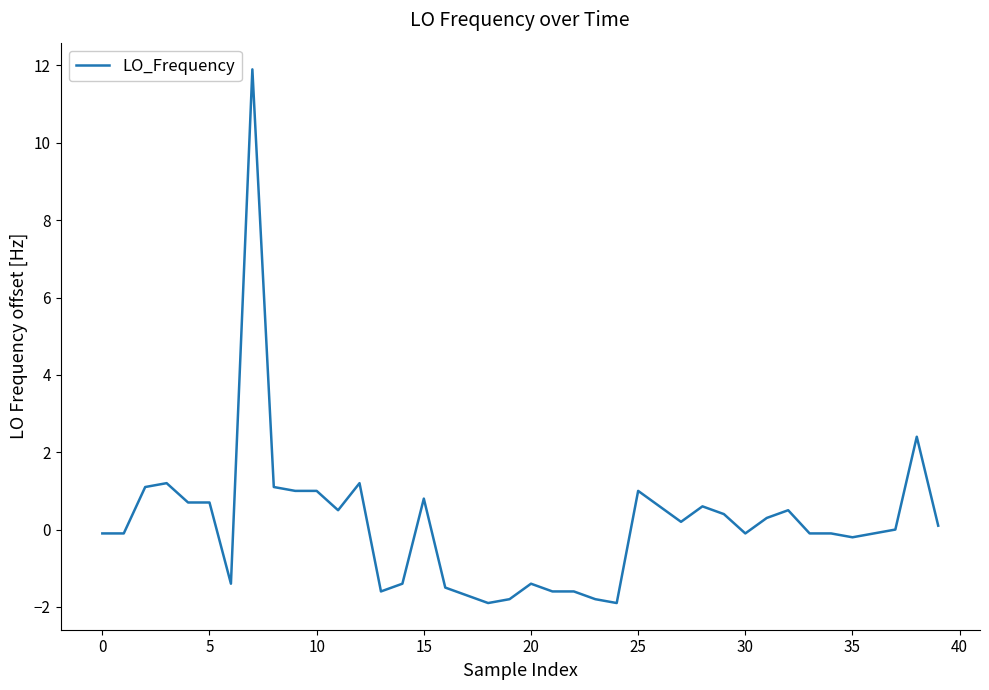

What is the difference between the maximum and minimum values?

13.8